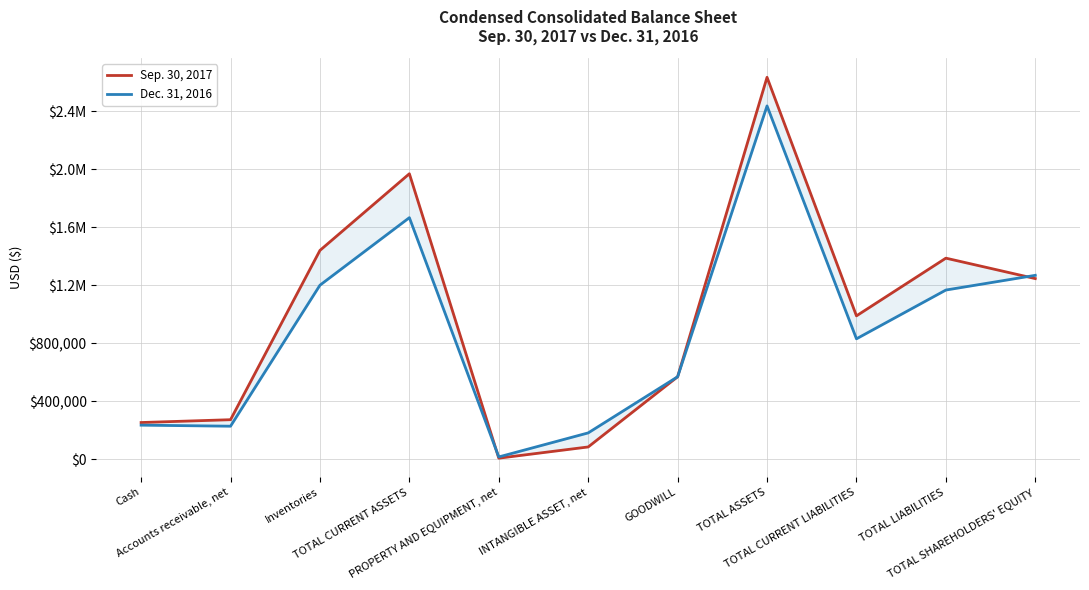

Does the chart have visible grid lines?

Yes